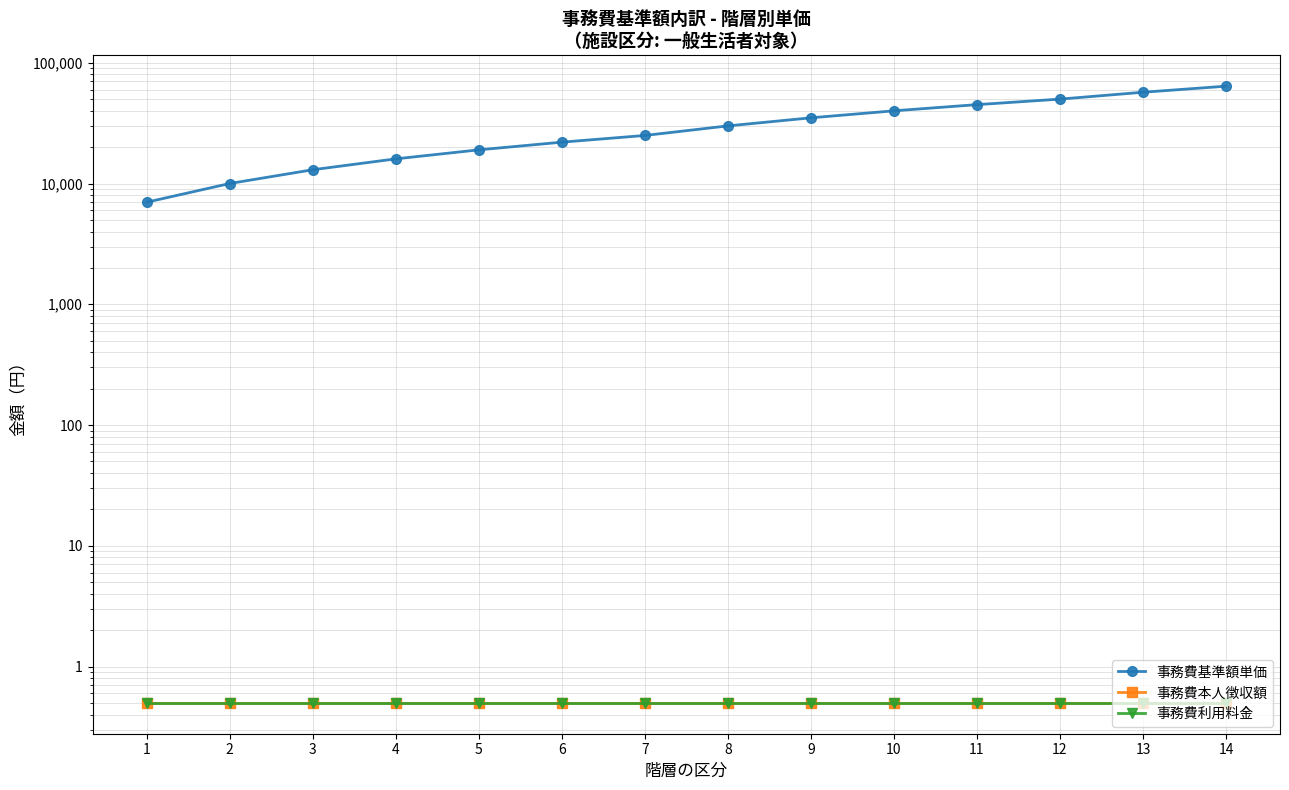

True or false: 事務費基準額単価 and 事務費本人徴収額 cross at least once.

False